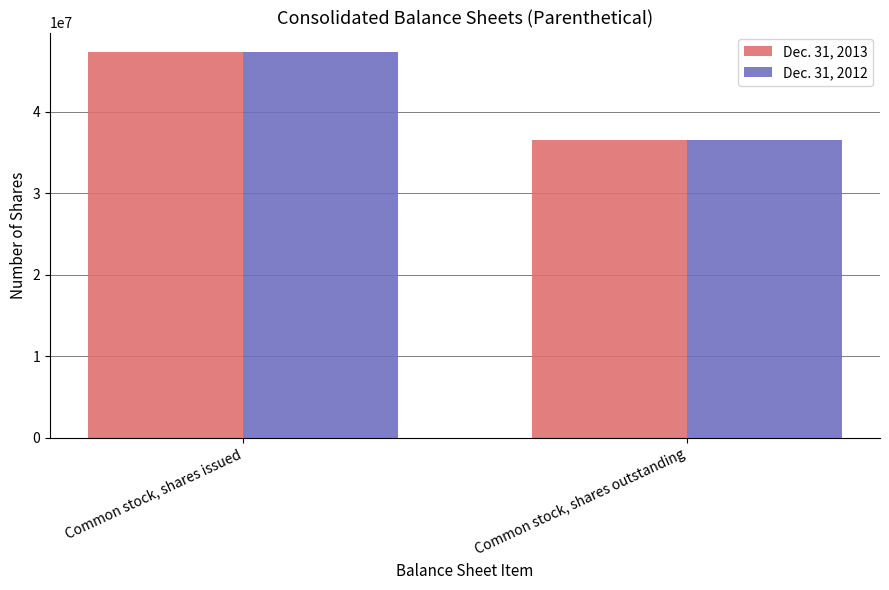

What position from the left is Common stock, shares issued?

1